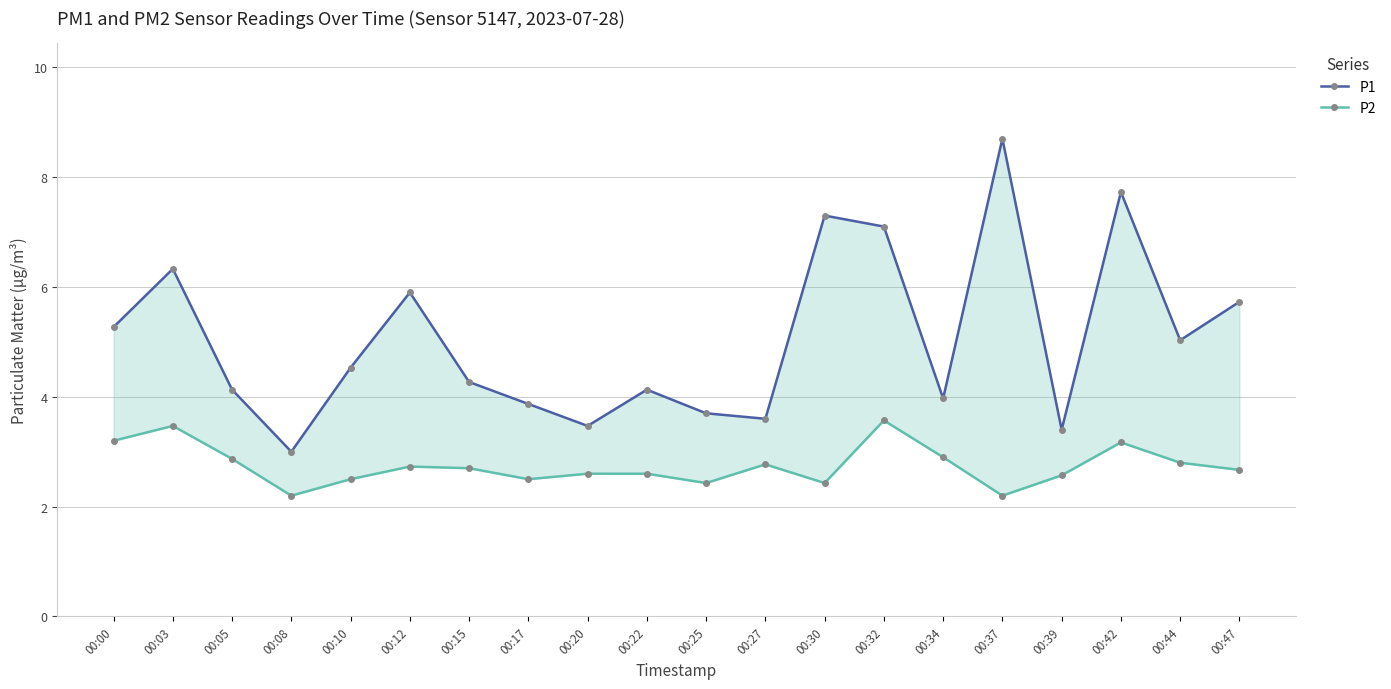

Between 00:00 and 00:08, which series saw the biggest shift?

P1